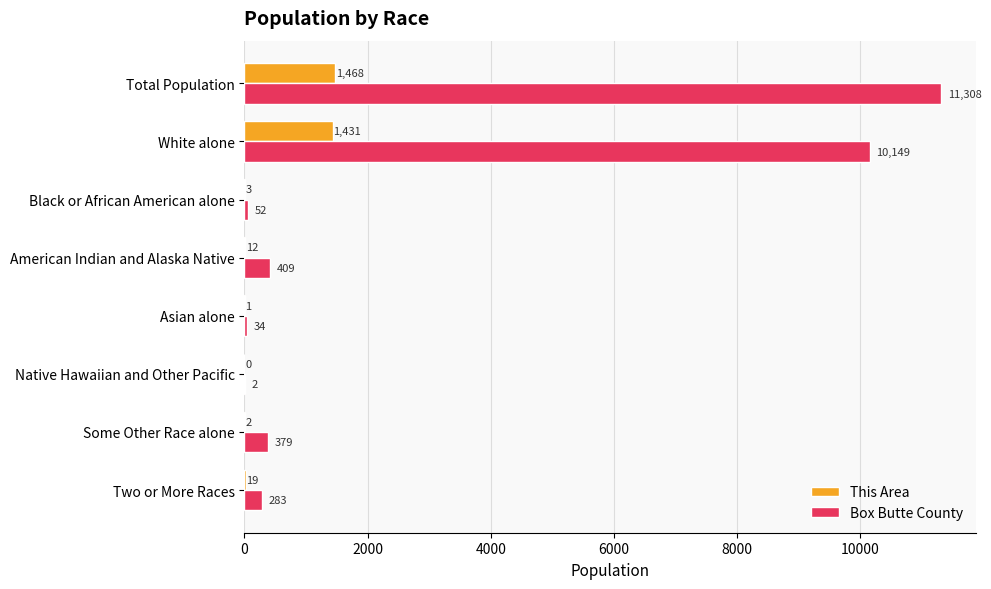

Is it true that This Area equals 2 at Some Other Race alone?

True